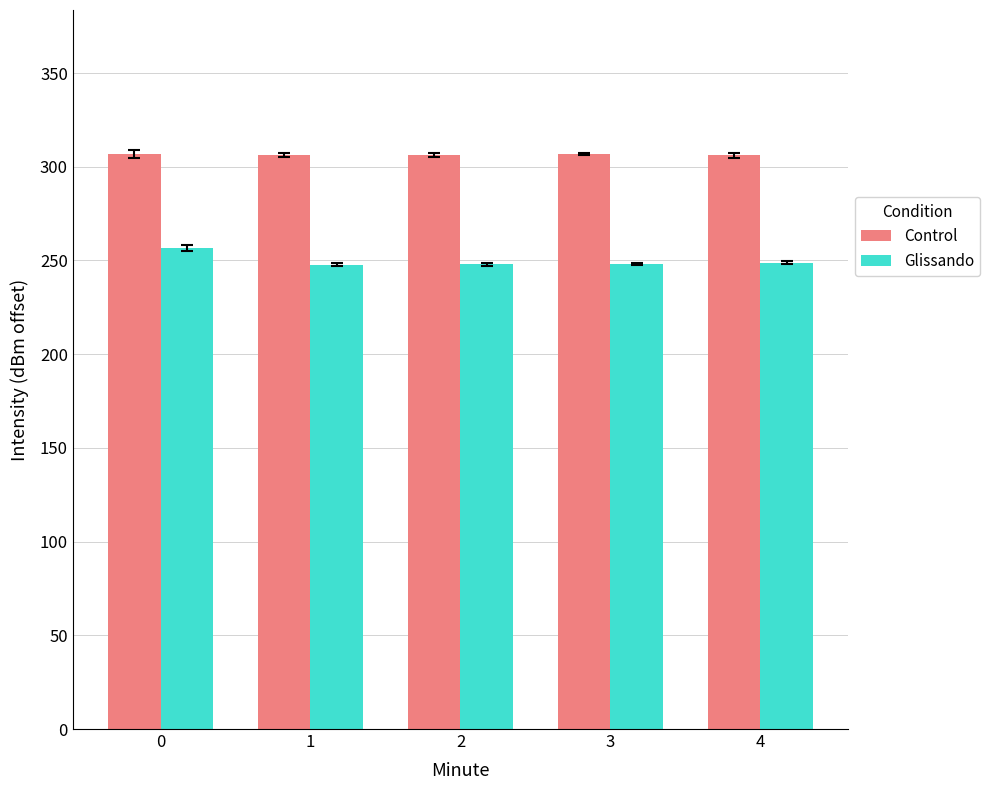

What is the minimum value for Control?

306.1